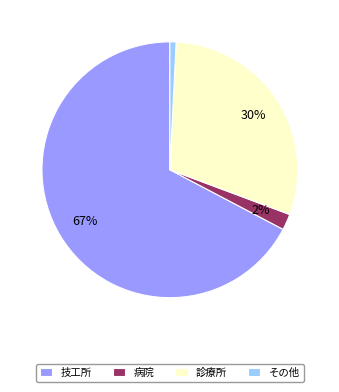

Does 技工所 account for over 50% of the chart?

Yes